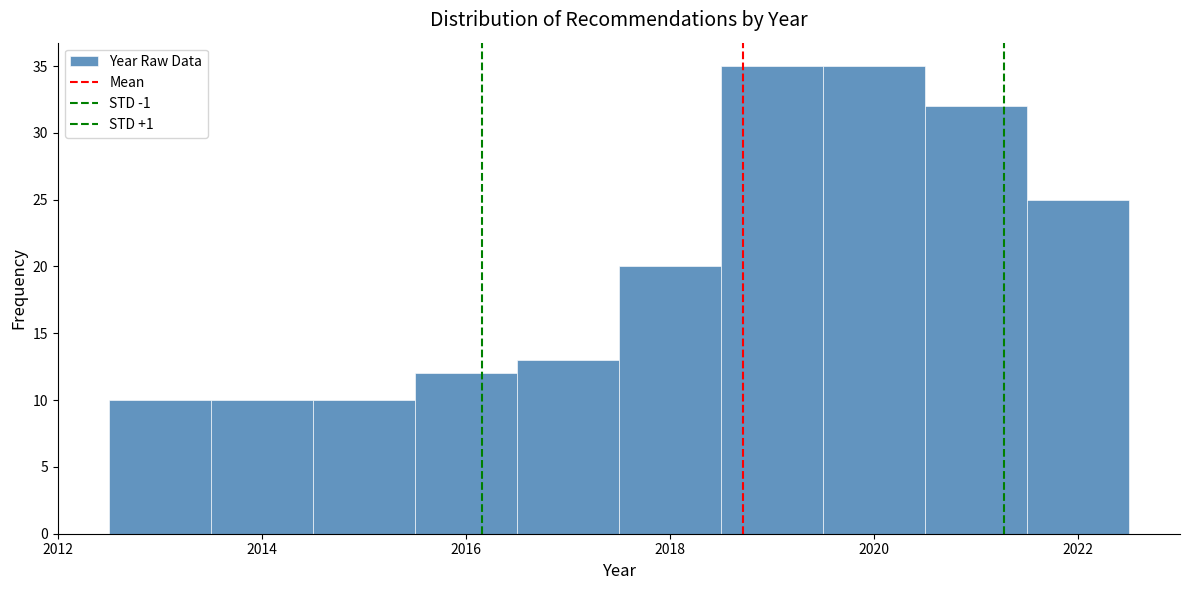

Reading left to right, transcribe this chart: for each bar, give the range it covers on the x-axis and its height. Neither the bar edges nor the heights are printed on the chart, so give them approximately, as read against the axes.

2012.5 to 2013.5: 10
2013.5 to 2014.5: 10
2014.5 to 2015.5: 10
2015.5 to 2016.5: 12
2016.5 to 2017.5: 13
2017.5 to 2018.5: 20
2018.5 to 2019.5: 35
2019.5 to 2020.5: 35
2020.5 to 2021.5: 32
2021.5 to 2022.5: 25